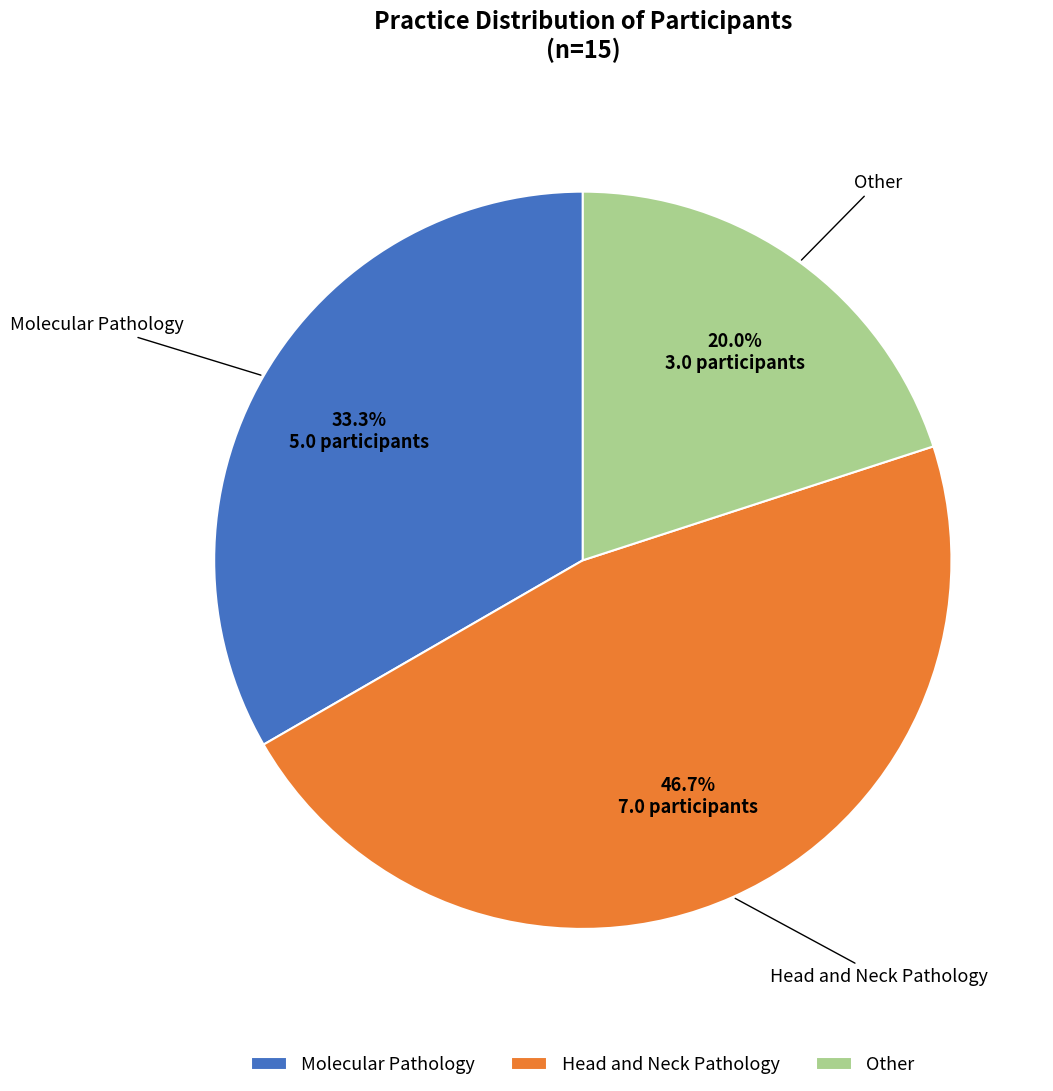

Which category has the smallest portion of the pie?

Other